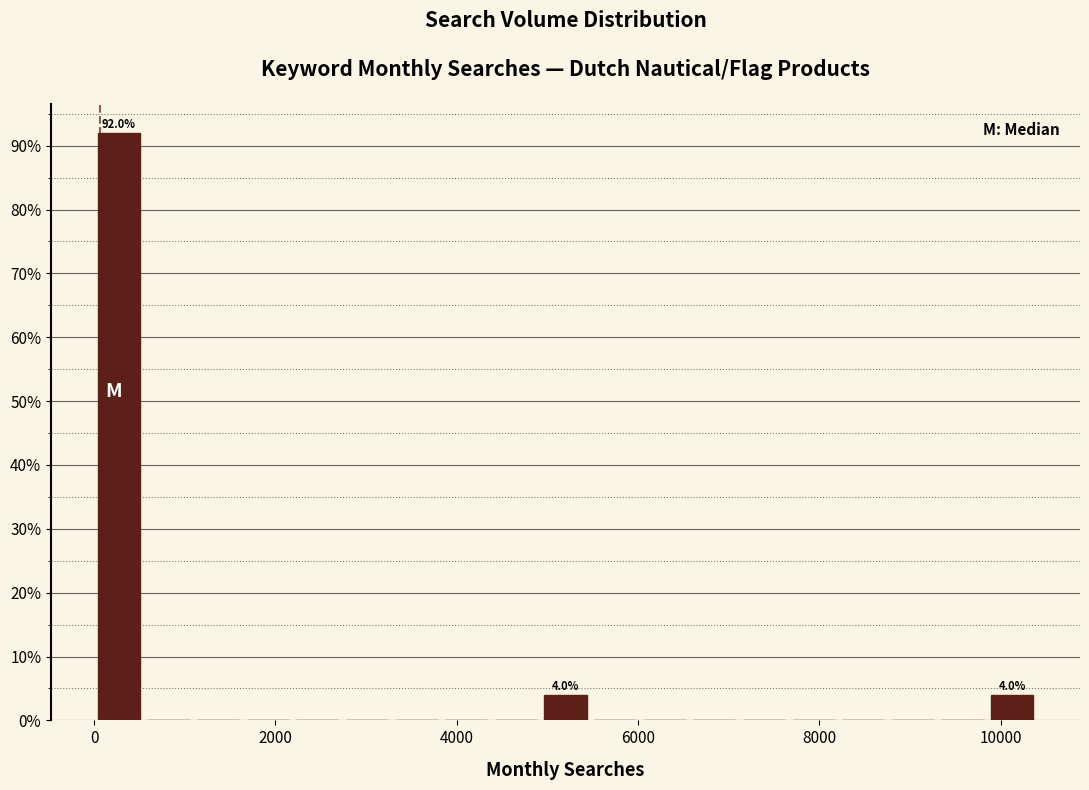

Around what value on the x-axis is the tallest bar? Give the approximate position of its centre, as read against the axis.

200